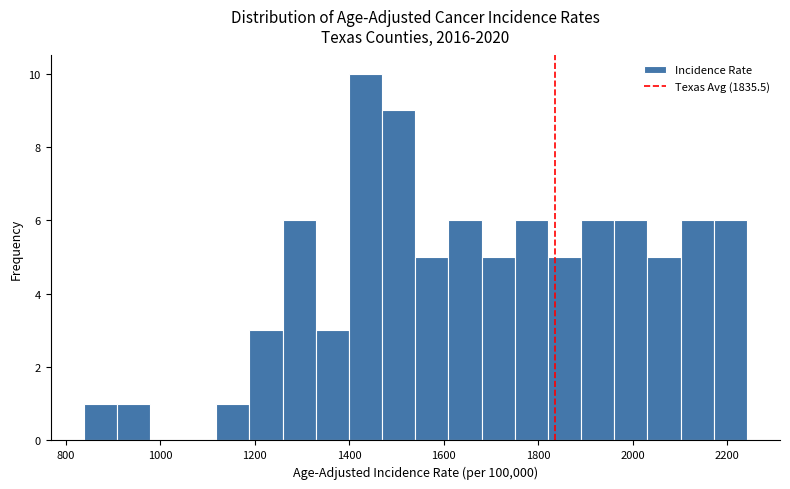

Around what value on the x-axis is the tallest bar? Give the approximate position of its centre, as read against the axis.

1440